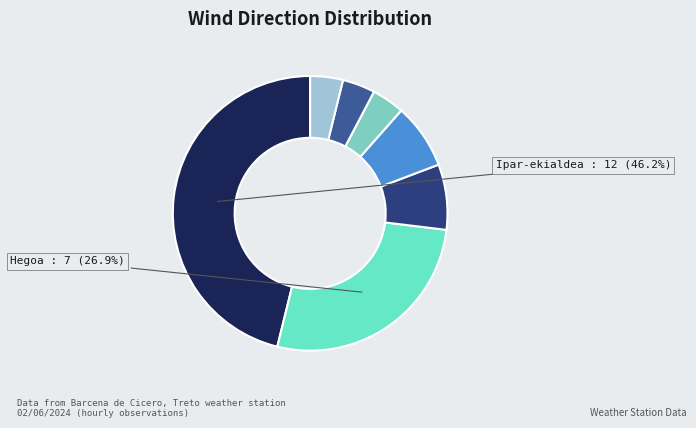

Is there a majority slice in this chart?

No